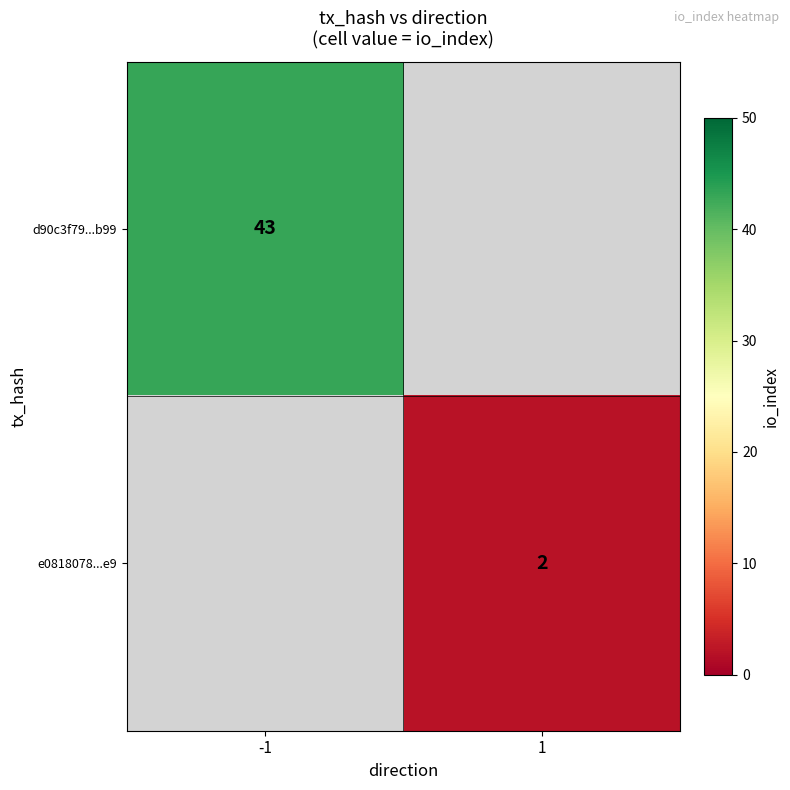

True or false: d90c3f79...b99 has a value of 15 at -1.

False